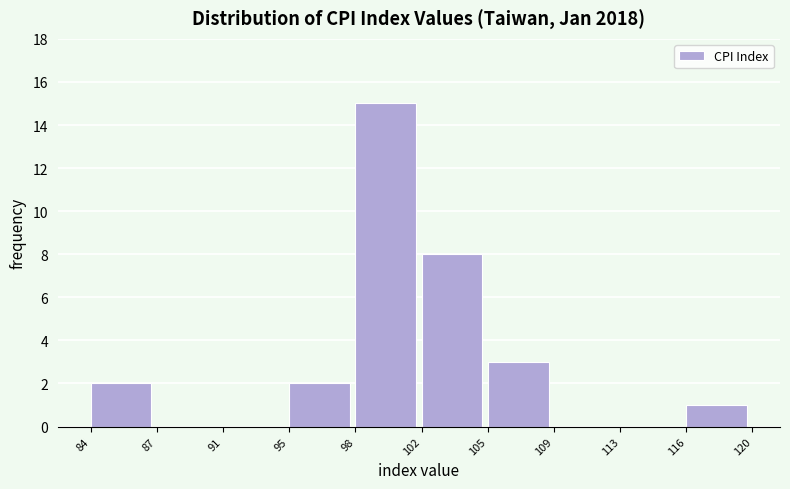

Reading left to right, transcribe all the data shown in this chart.

84=2	87=0	91=0	95=2	98=15	102=8	105=3	109=0	113=0	116=1